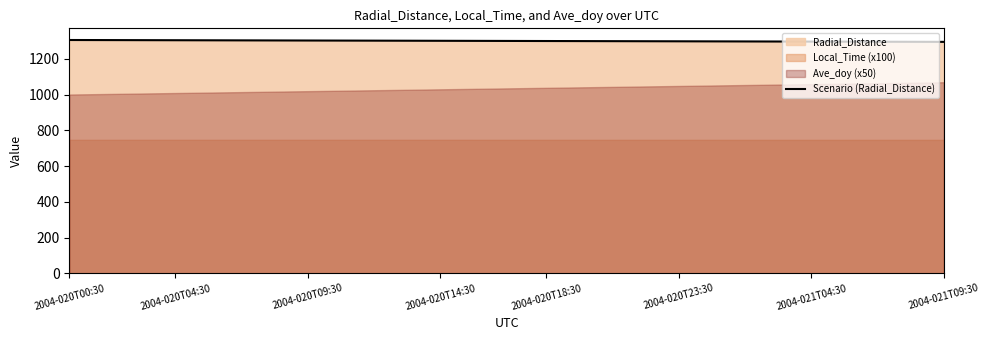

Count the number of categories in the chart.

34